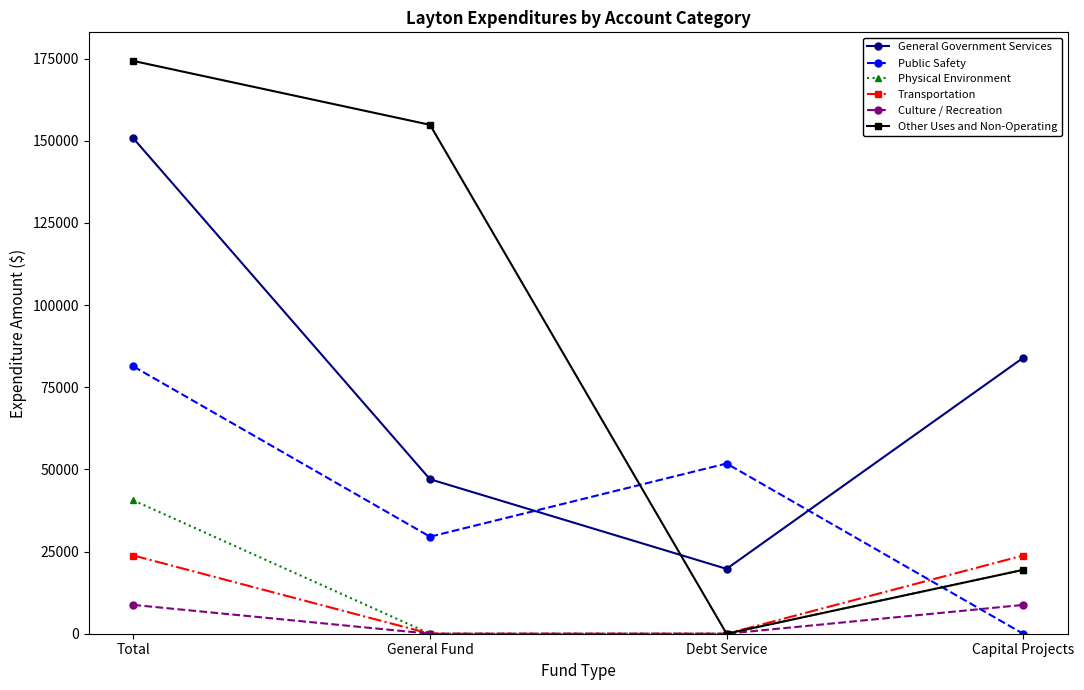

Which series has the largest total across all categories?

Other Uses and Non-Operating